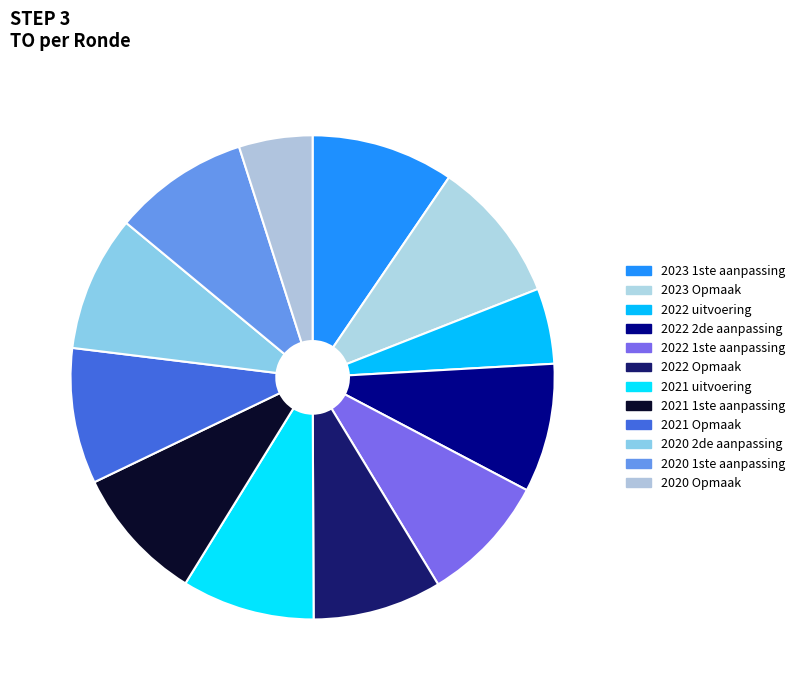

Rank the categories by value from highest to lowest.

2023 1ste aanpassing, 2023 Opmaak, 2021 1ste aanpassing, 2021 Opmaak, 2020 2de aanpassing, 2020 1ste aanpassing, 2021 uitvoering, 2022 2de aanpassing, 2022 1ste aanpassing, 2022 Opmaak, 2022 uitvoering, 2020 Opmaak